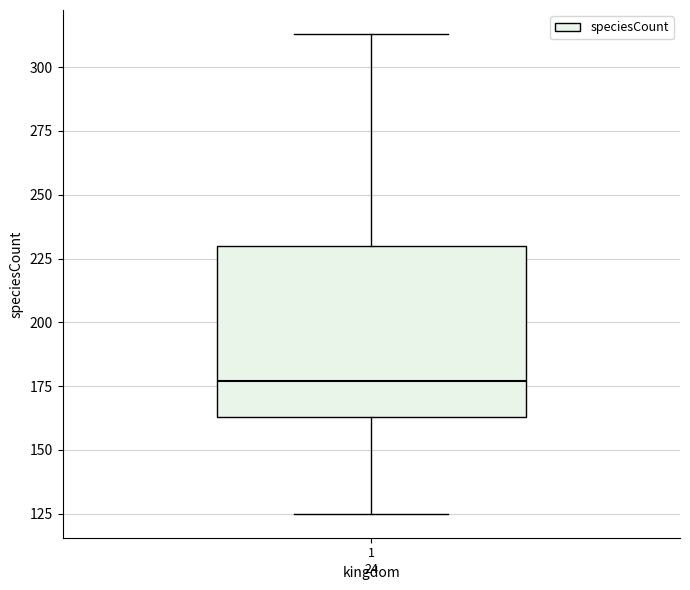

Read this box plot against the y-axis: the position of the median line, the range covered by the box, and the ends of both whiskers. The values are not printed on the chart, so give them approximately, as read against the axis.

median 175, box 165 to 230, whiskers 125 to 315